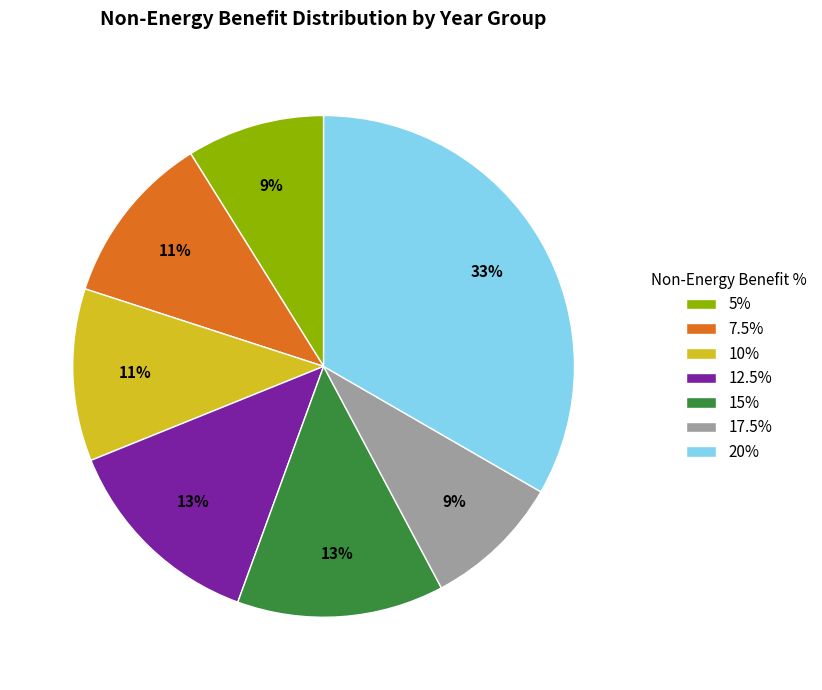

Approximately how many times larger is the value at 5% compared to 12.5%?

0.7